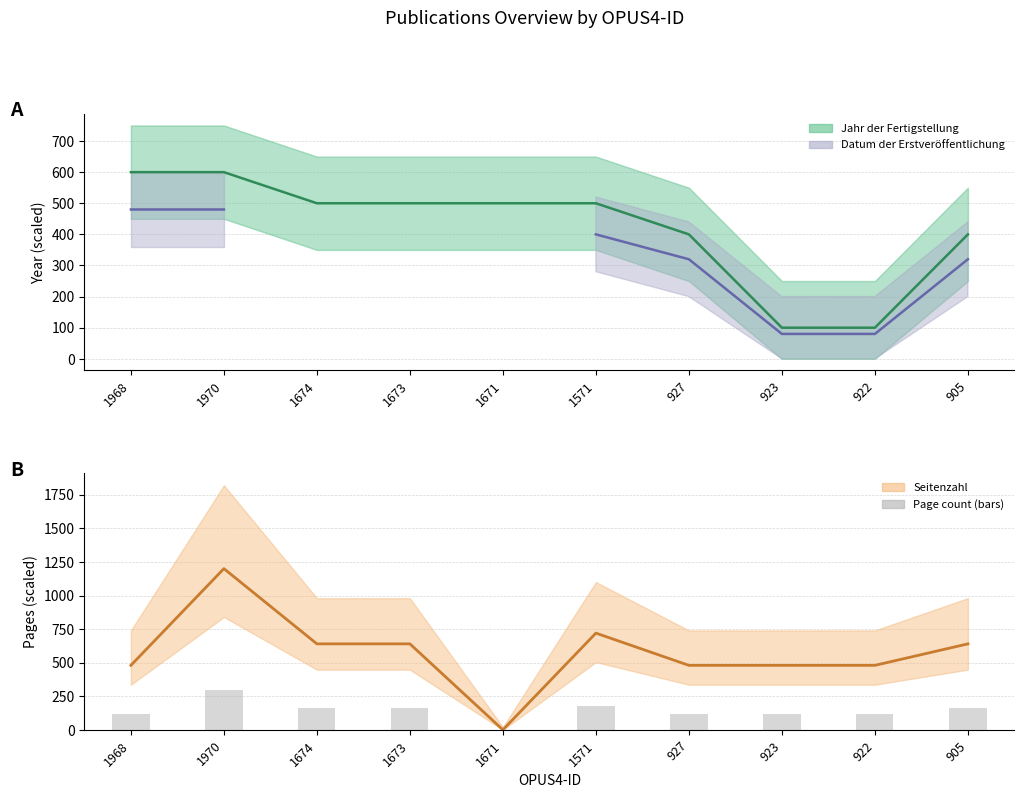

Between 1673 and 905, which series saw the biggest shift?

Seitenzahl